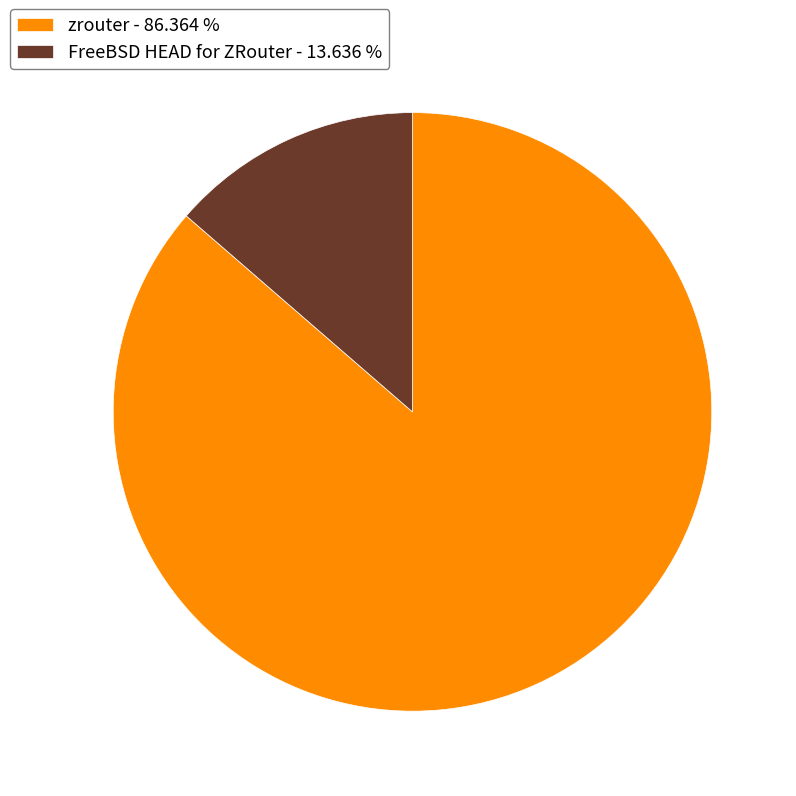

Which has a higher value, FreeBSD HEAD for ZRouter or zrouter?

zrouter